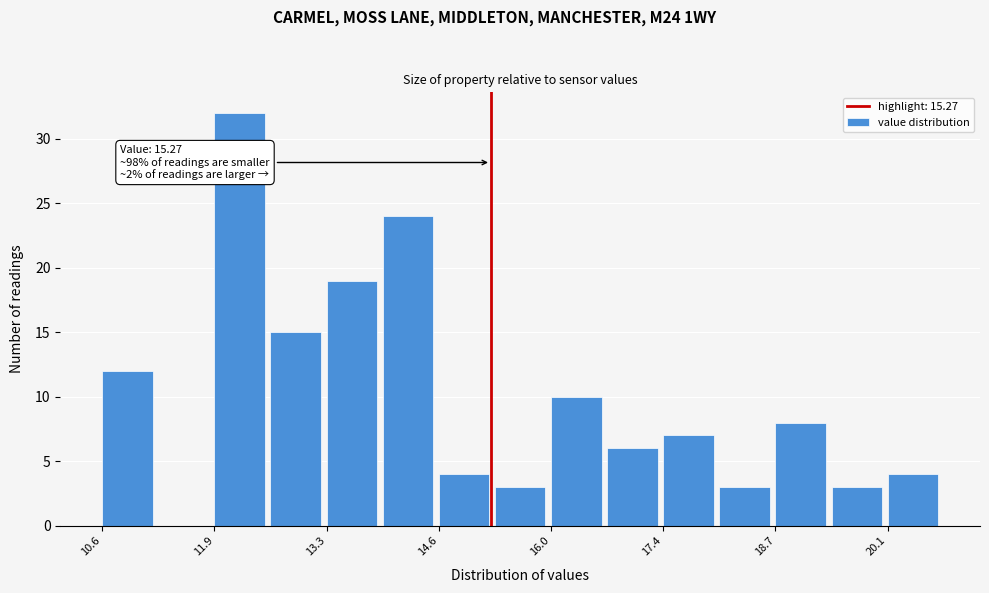

Read against the x-axis, roughly where is the centre of the tallest bar?

12.2